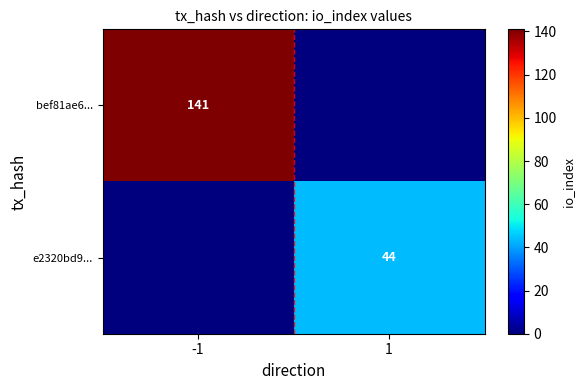

True or false: e2320bd9... has a value of 72 at 1.

False